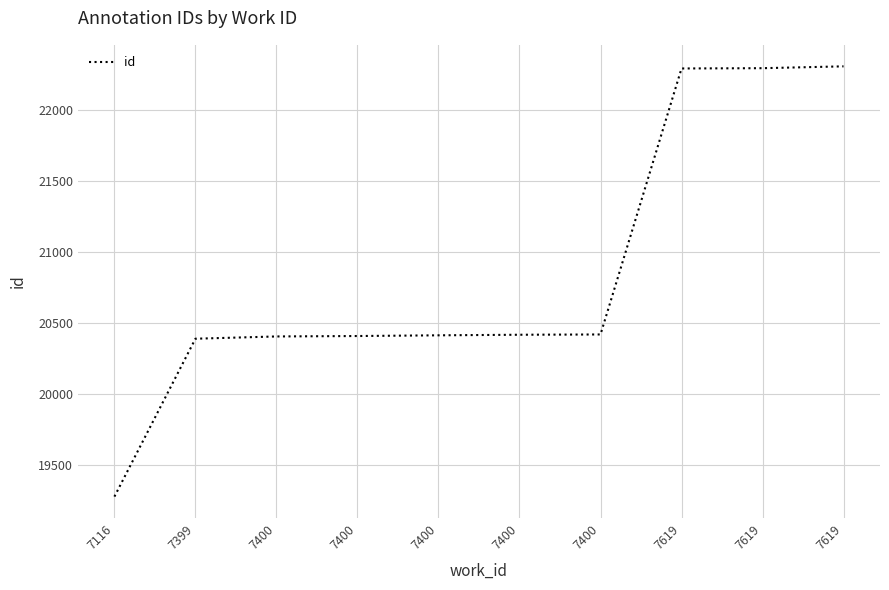

What is the maximum value shown in the chart?

22309